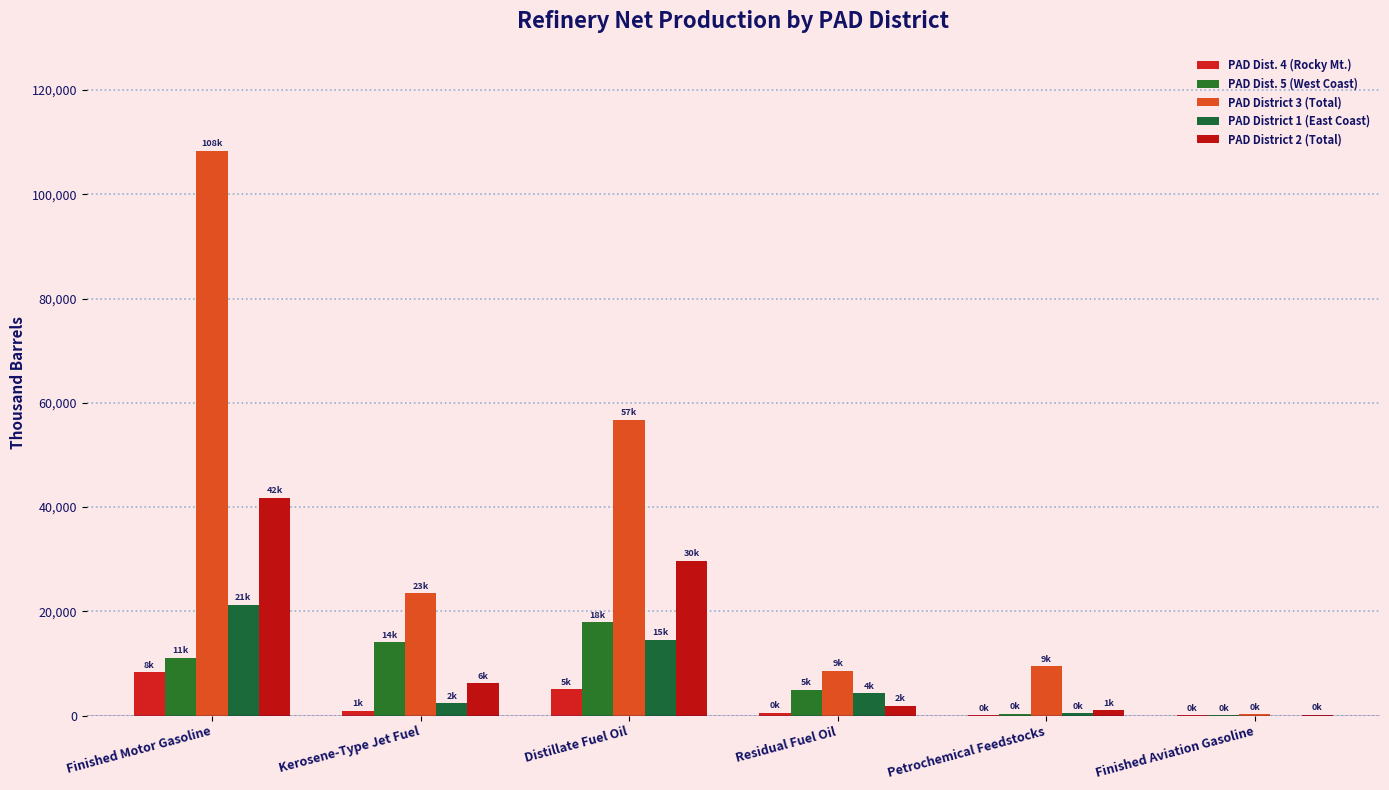

What is the average value of the PAD District 2 (Total) series?

13440